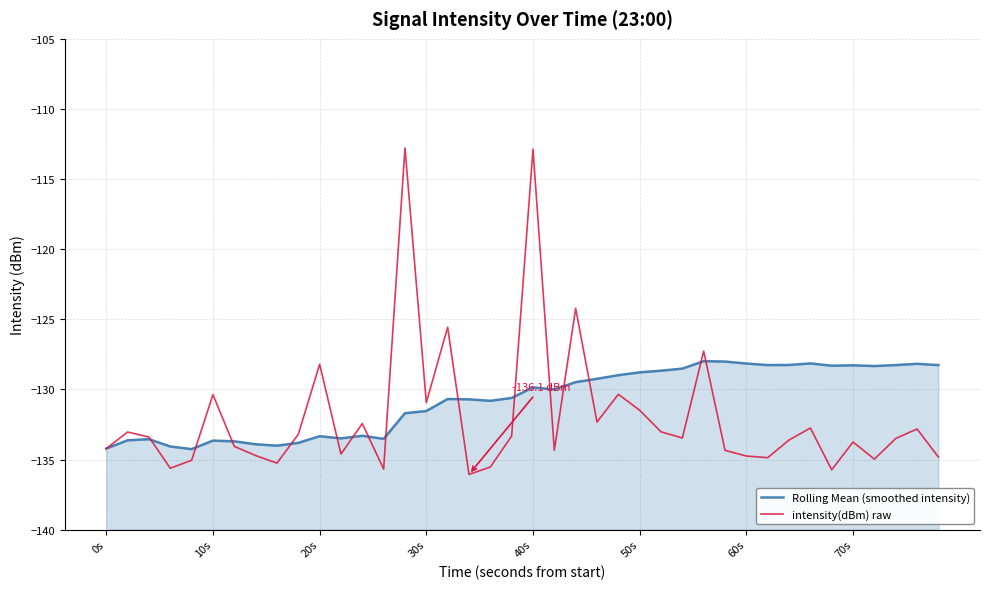

At which category does Rolling Mean (smoothed intensity) reach its first local peak?

20s